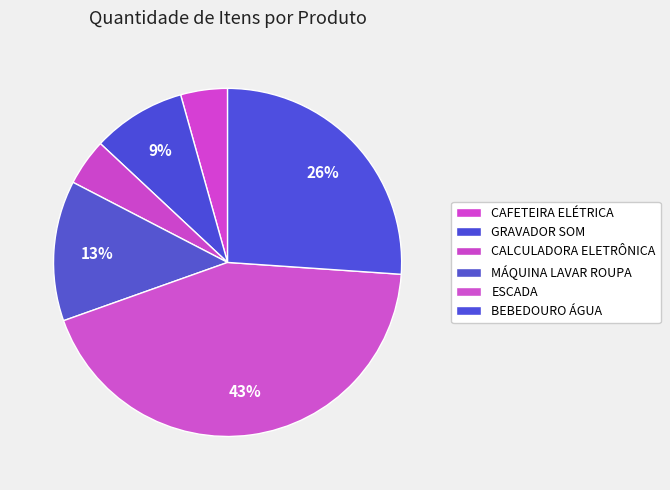

Do MÁQUINA LAVAR ROUPA and GRAVADOR SOM together represent more than half of the pie?

No